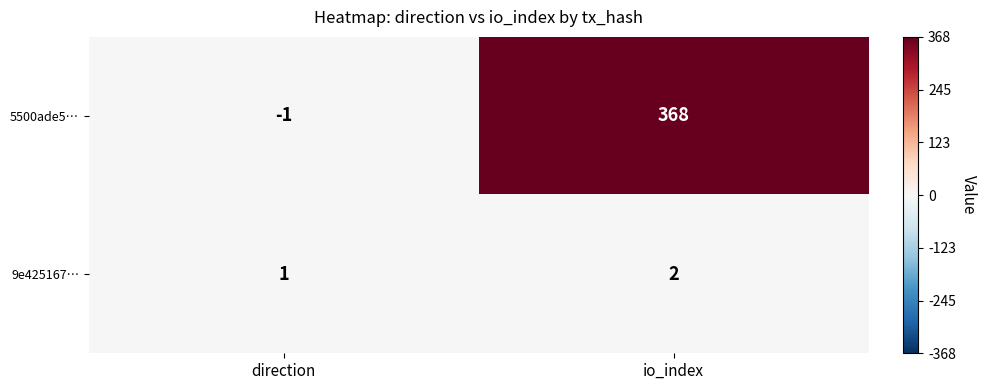

What is the total value across all series at io_index?

370